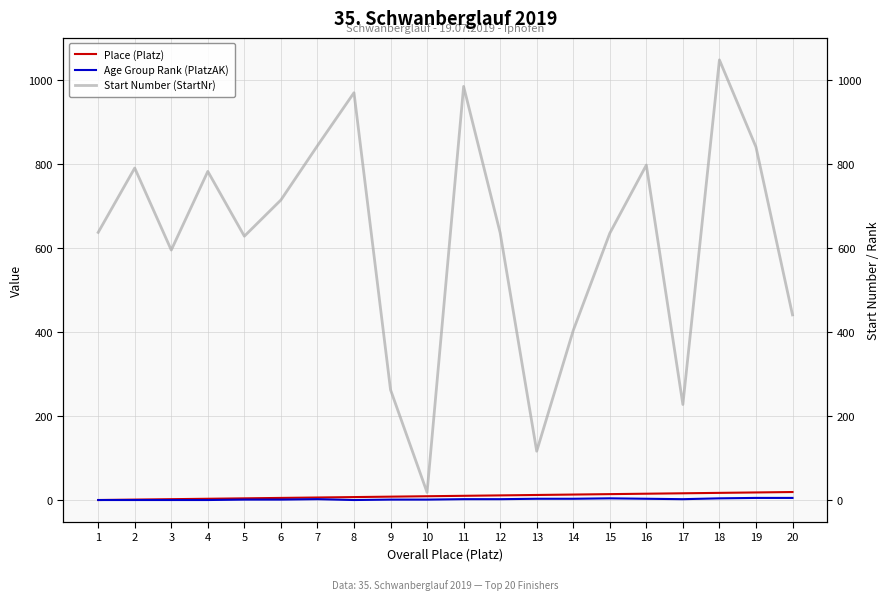

What is the difference between the Place (Platz) values at 14 and 11?

3